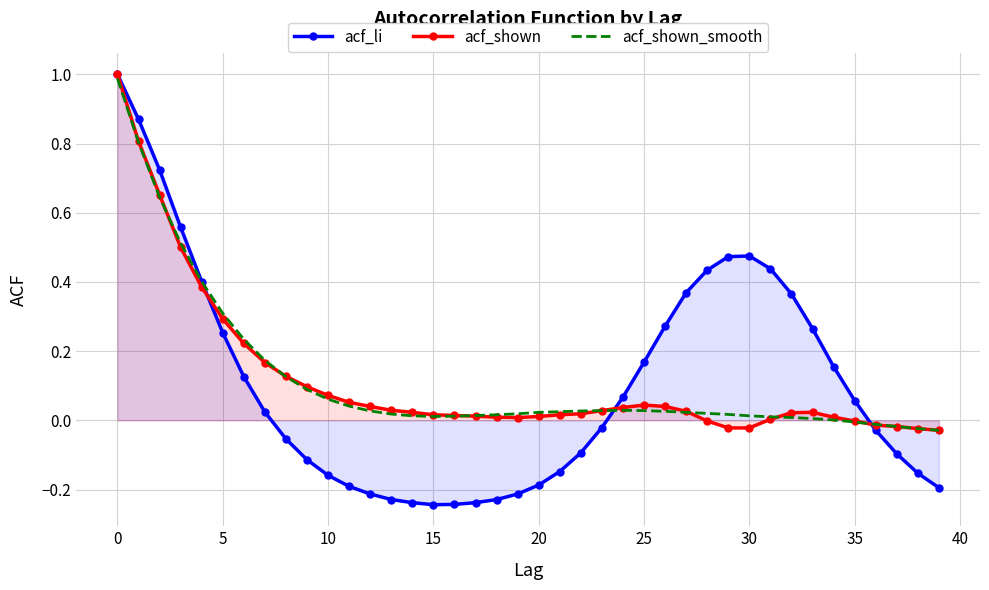

What is the maximum value for acf_shown?

1.0